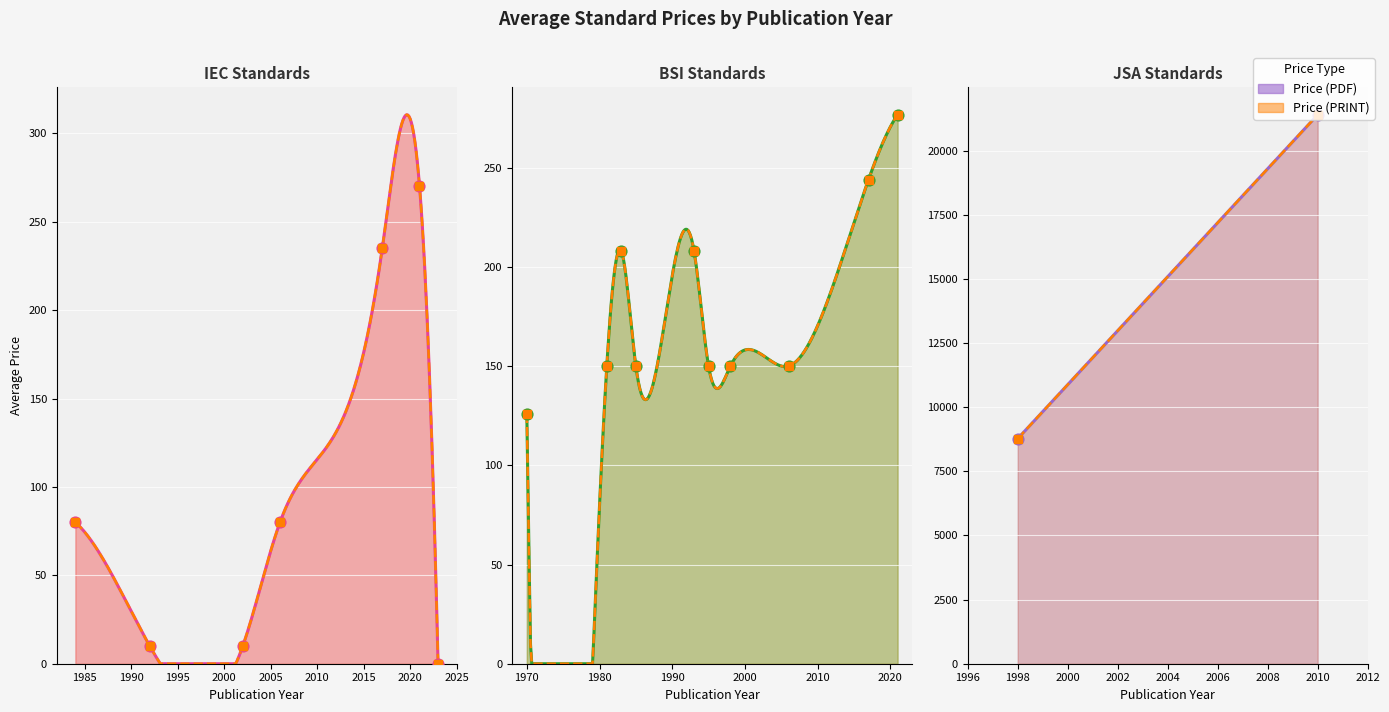

At how many categories does at least one series exceed 16717?

1